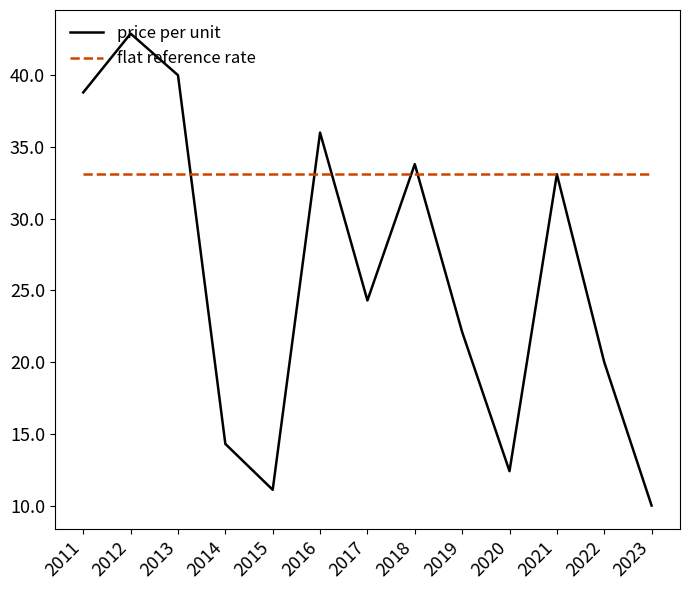

What is the sum of all price per unit values?

338.8